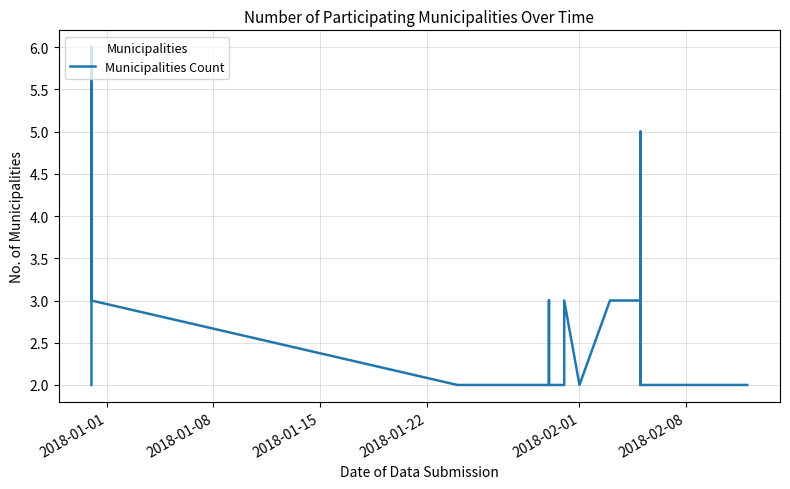

What is the average value?

2